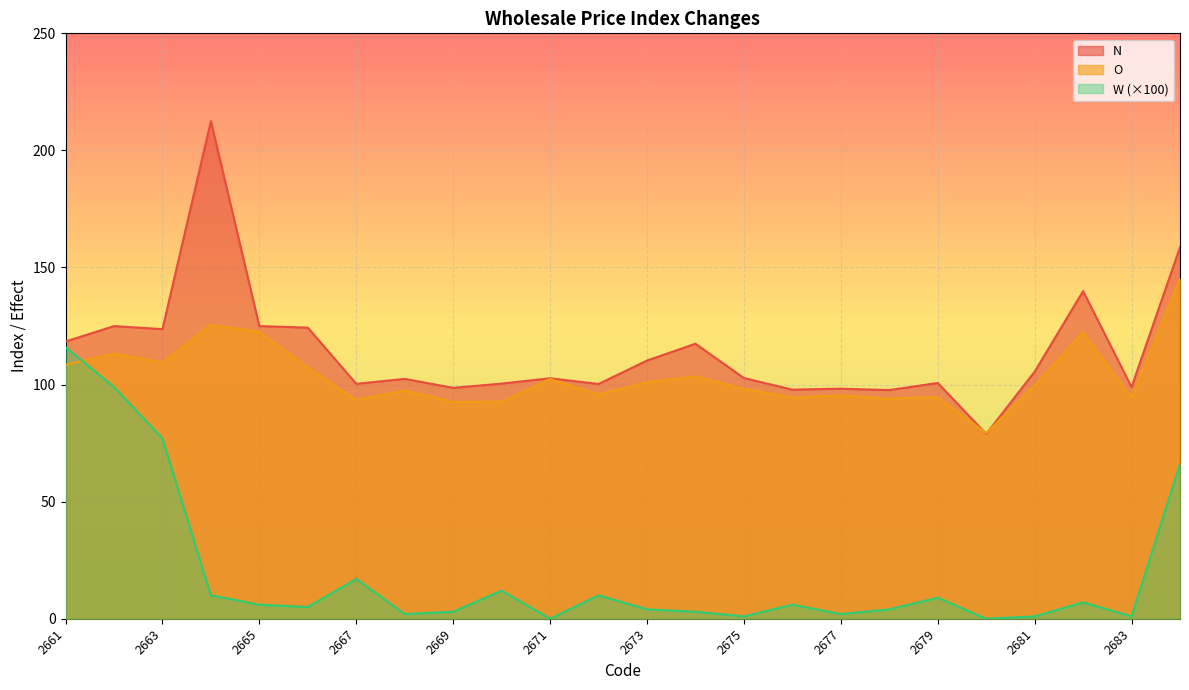

Reading left to right, list all the values displayed in this chart.

N: 2661=118.4	2662=125.0	2663=123.7	2664=212.5	2665=125.0	2666=124.3	2667=100.3	2668=102.4	2669=98.6	2670=100.4	2671=102.7	2672=100.2	2673=110.3	2674=117.4	2675=102.8	2676=97.8	2677=98.2	2678=97.6	2679=100.7	2680=78.9	2681=105.5	2682=139.9	2683=98.9	2684=158.7
O: 2661=108.5	2662=113.2	2663=109.4	2664=125.5	2665=122.5	2666=107.4	2667=93.4	2668=97.5	2669=92.5	2670=92.8	2671=102.4	2672=95.8	2673=101.1	2674=103.5	2675=98.2	2676=94.5	2677=95.4	2678=94.0	2679=94.7	2680=79.3	2681=99.6	2682=122.4	2683=94.4	2684=145.2
W: 2661=116.0	2662=99.0	2663=77.0	2664=10.0	2665=6.0	2666=5.0	2667=17.0	2668=2.0	2669=3.0	2670=12.0	2671=0.0	2672=10.0	2673=4.0	2674=3.0	2675=1.0	2676=6.0	2677=2.0	2678=4.0	2679=9.0	2680=0.0	2681=1.0	2682=7.0	2683=1.0	2684=66.0